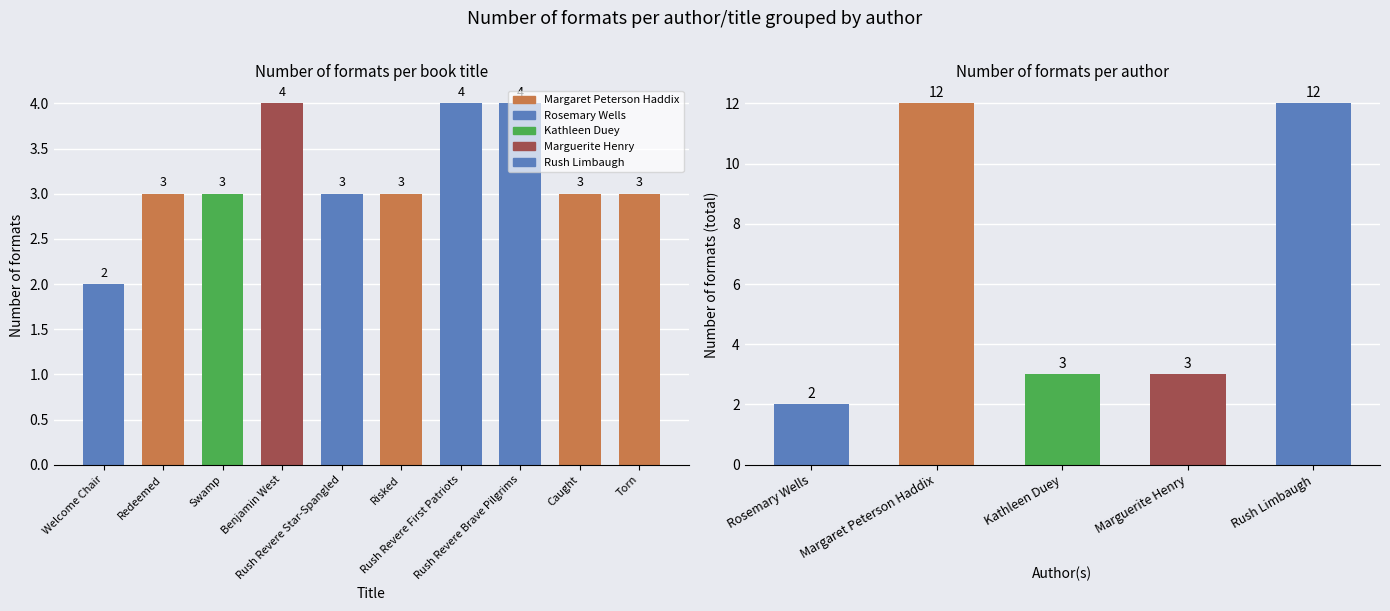

Reading right to left, what are all the values shown in this chart?

12	3	3	12	2